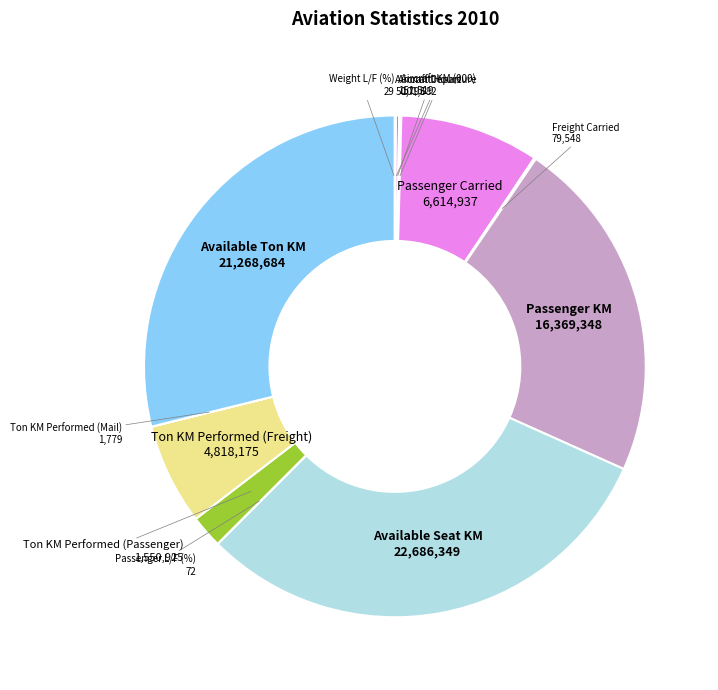

Does any single category account for the majority?

No